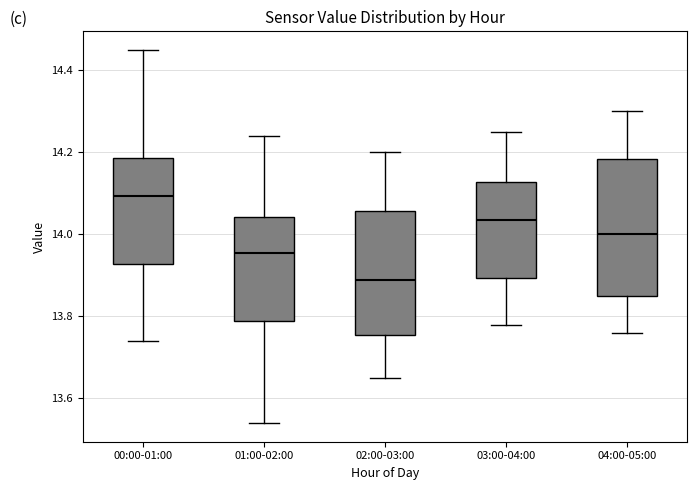

Comparing the boxes themselves (not the whiskers), which one is the tallest?

04:00-05:00